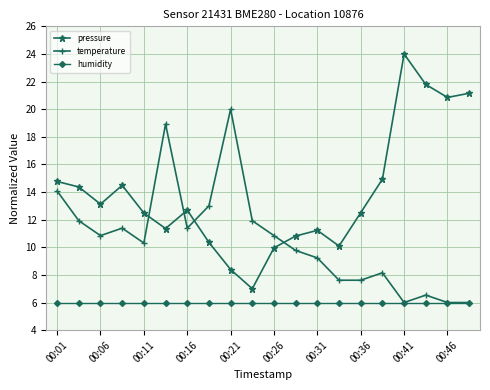

Rank the series by their average value, from highest to lowest.

pressure, temperature, humidity